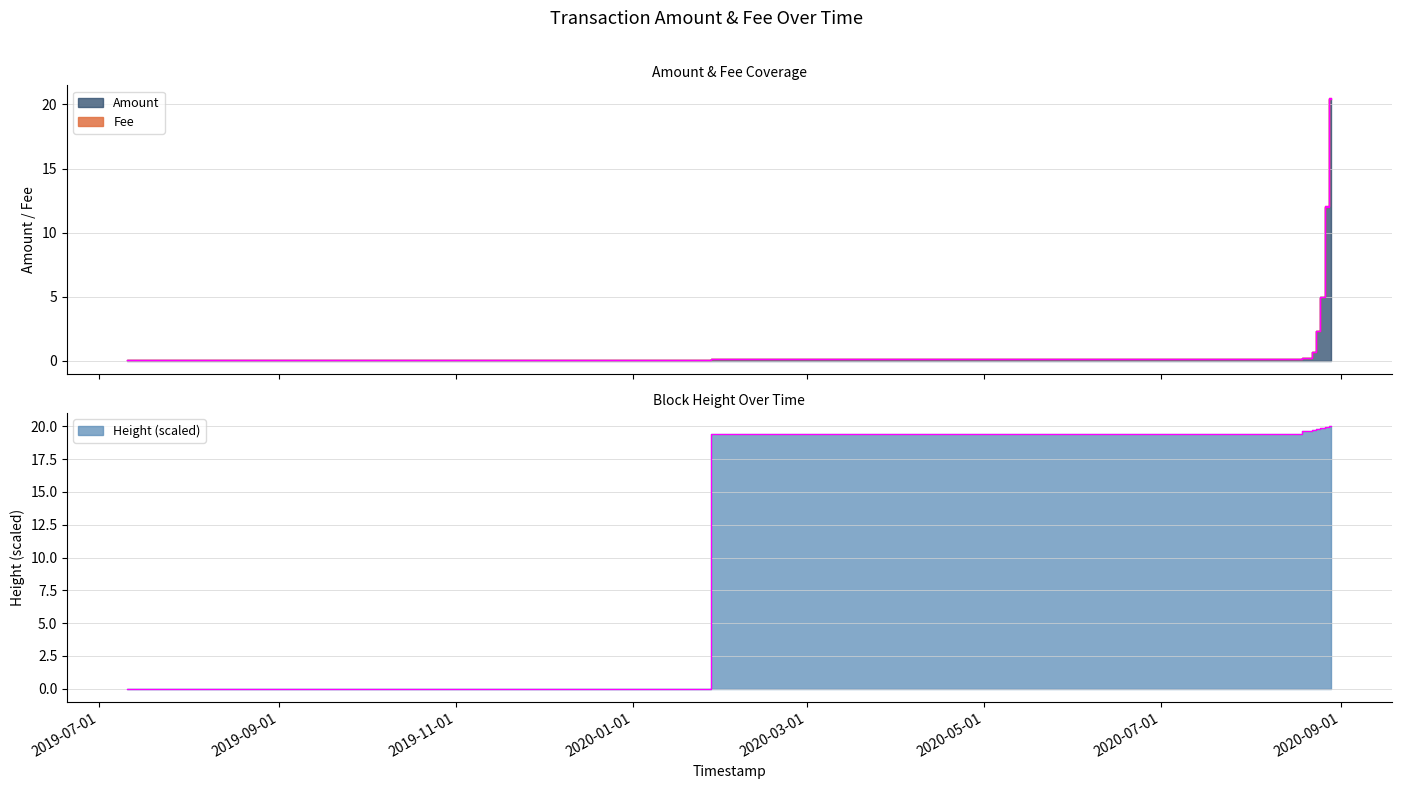

After their last crossing, which series has the higher values: Height or Amount?

Amount